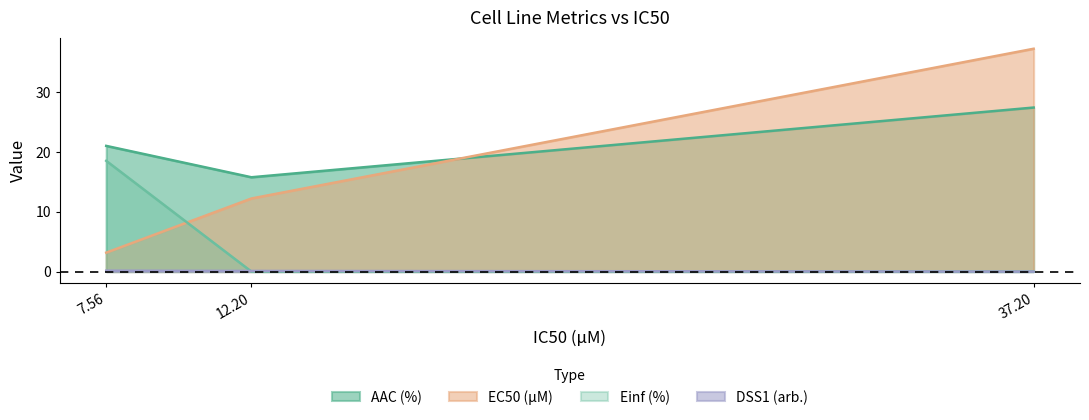

List the series in order of their overall mean, lowest first.

DSS1 (arb.), Einf (%), EC50 (µM), AAC (%)